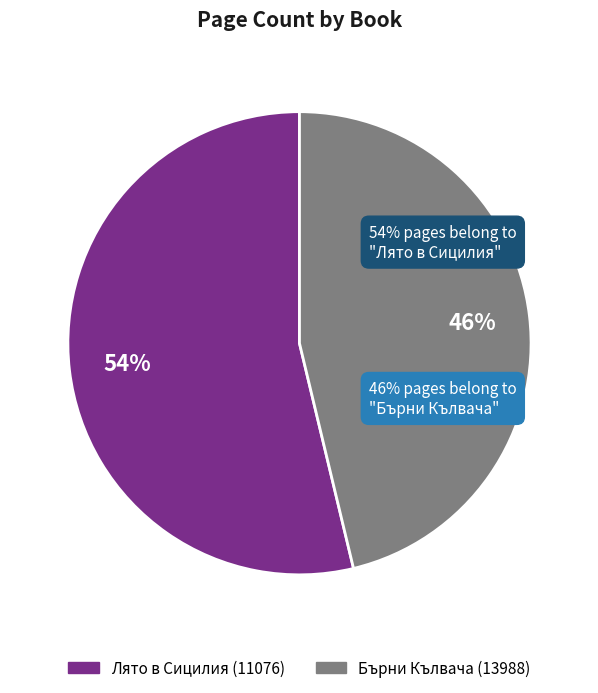

Which category has the smallest portion of the pie?

Бърни Кълвача (13988)